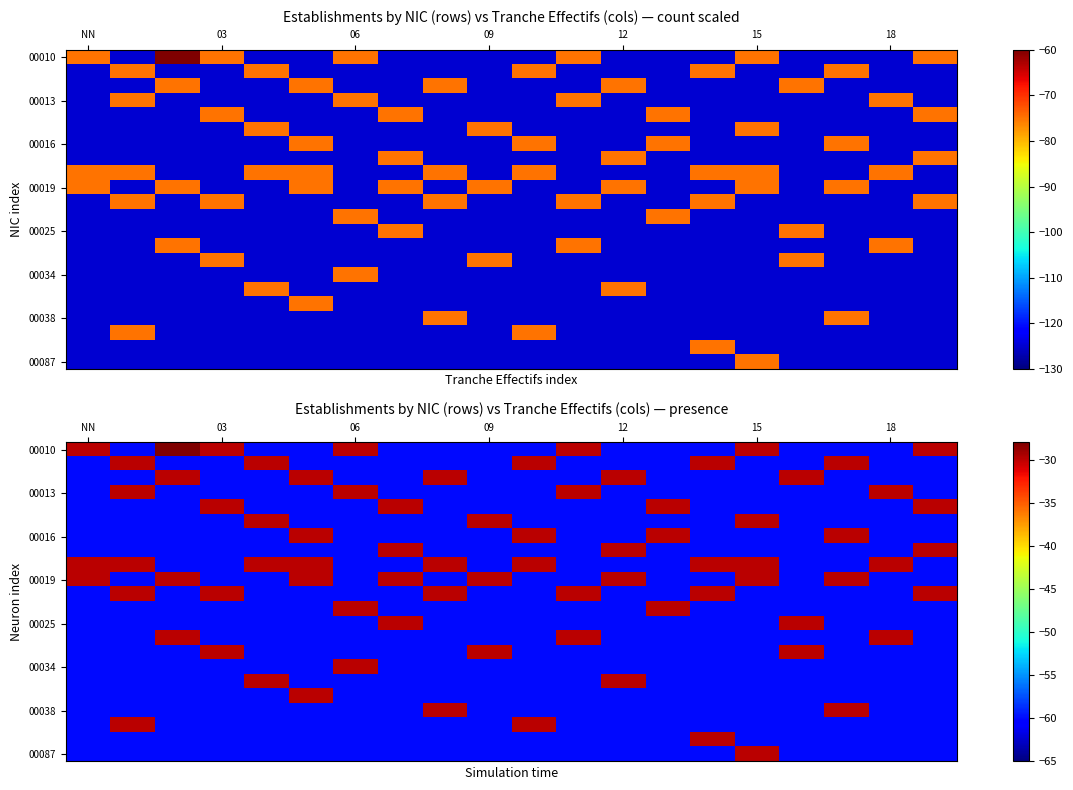

True or false: 00013 has a value of -81 at 03.

False